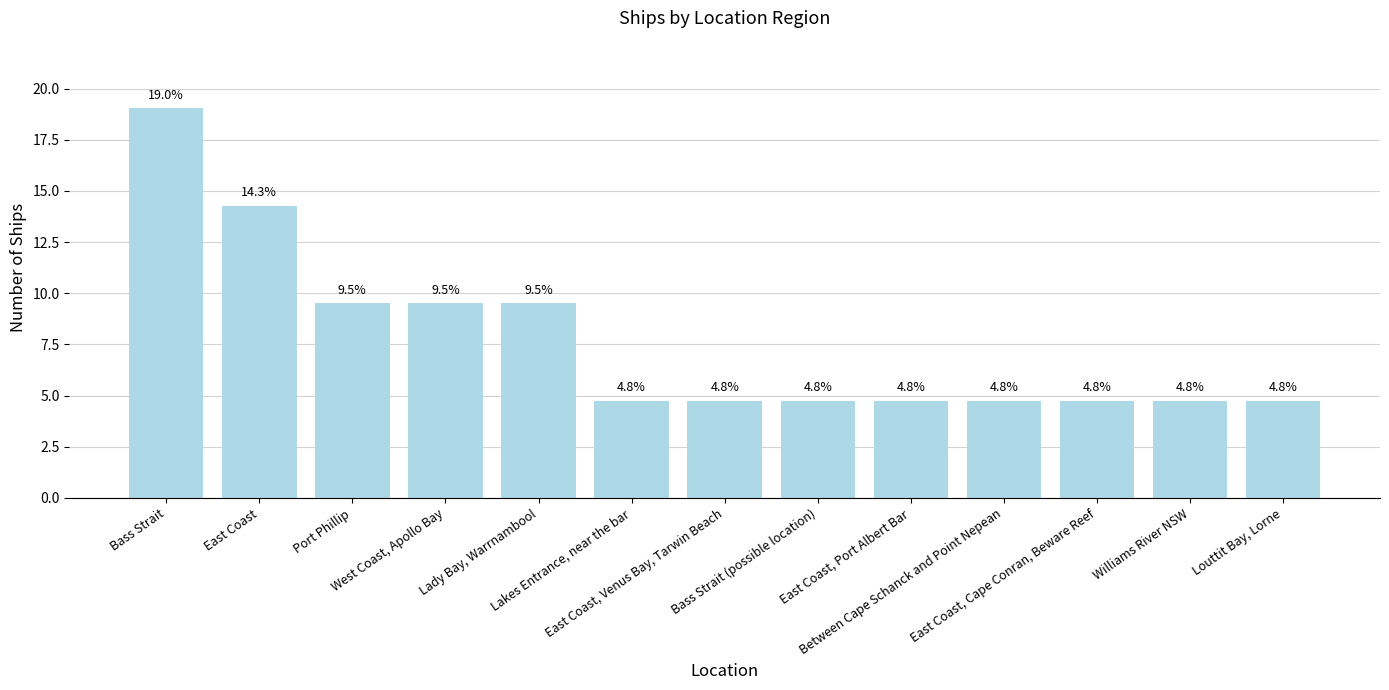

True or false: the data shows 19.0 at Bass Strait.

True